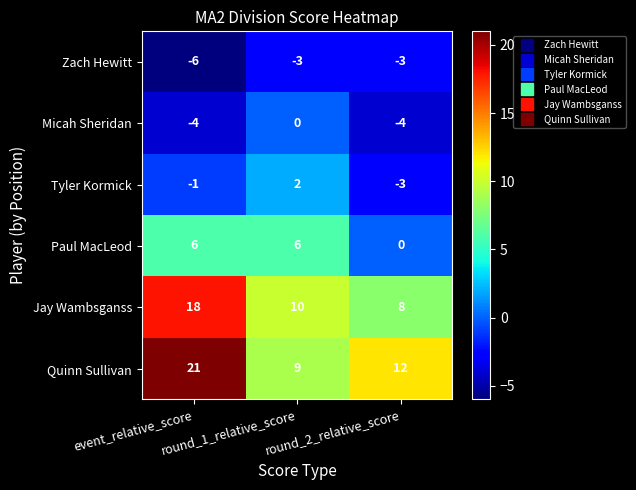

Which category has the highest value across all series?

event_relative_score